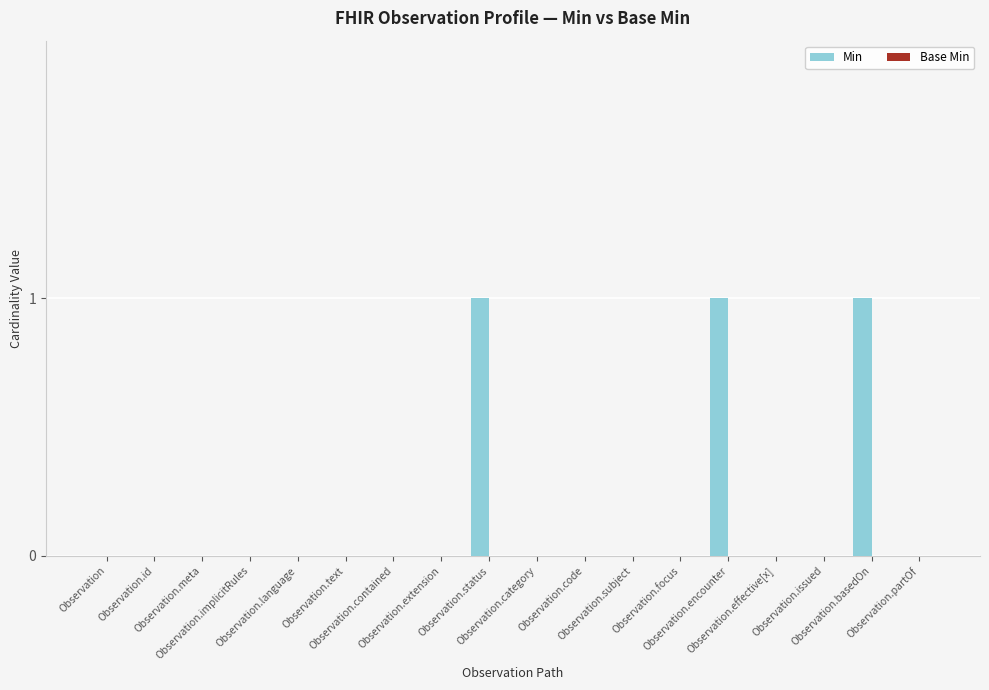

How many data points does each series have?

18